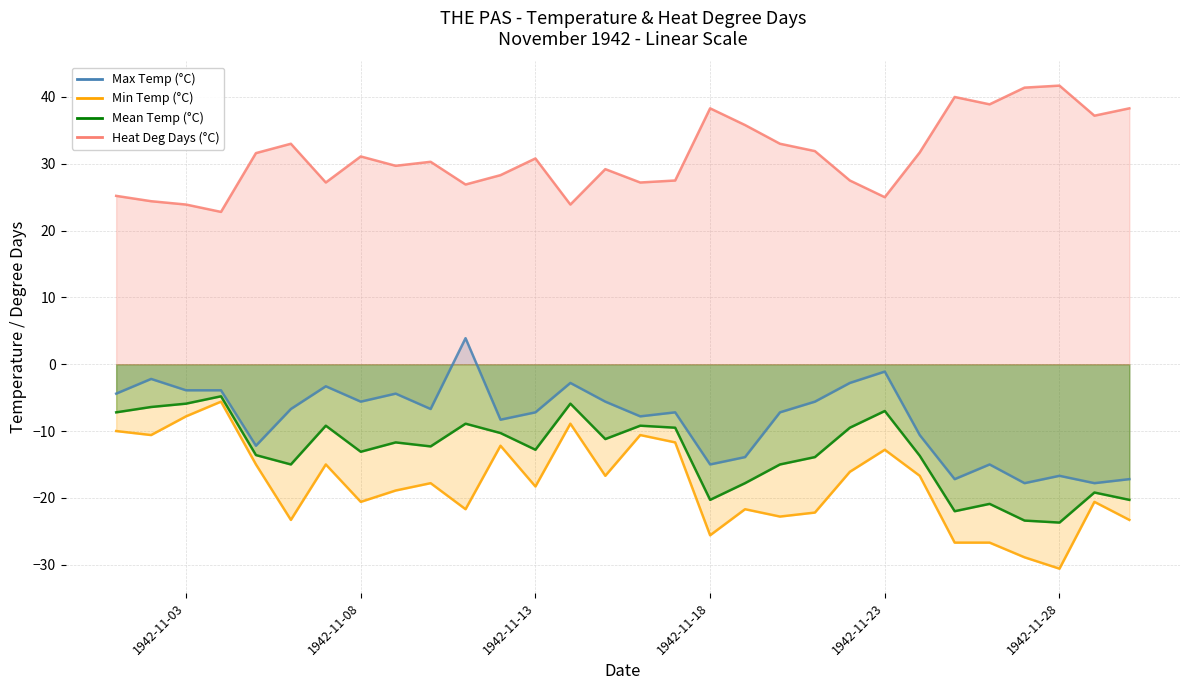

Read the Max Temp (°C) value at 1942-11-30.

-17.2